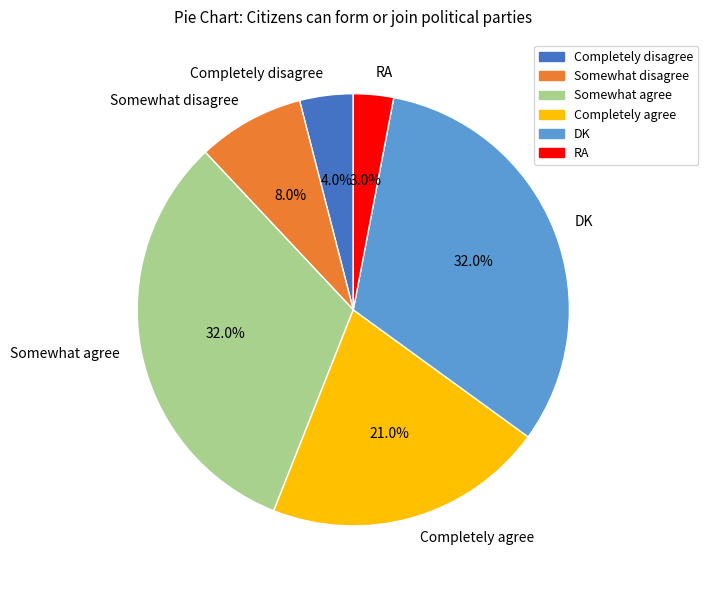

To the nearest percent, what percentage of the pie is Somewhat disagree?

8%